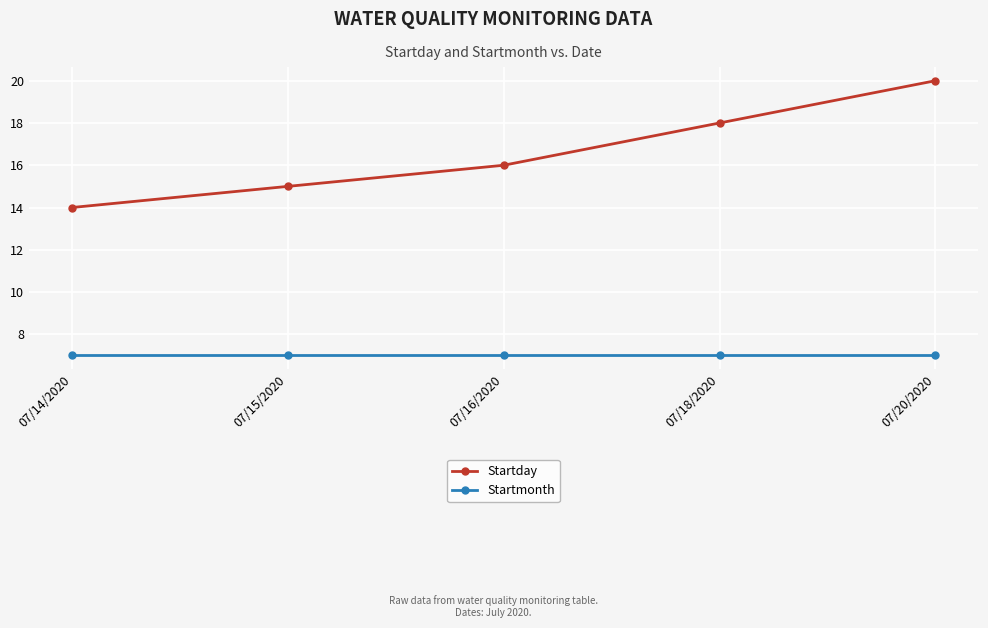

Rank the series at 07/20/2020 from lowest to highest value.

Startmonth, Startday